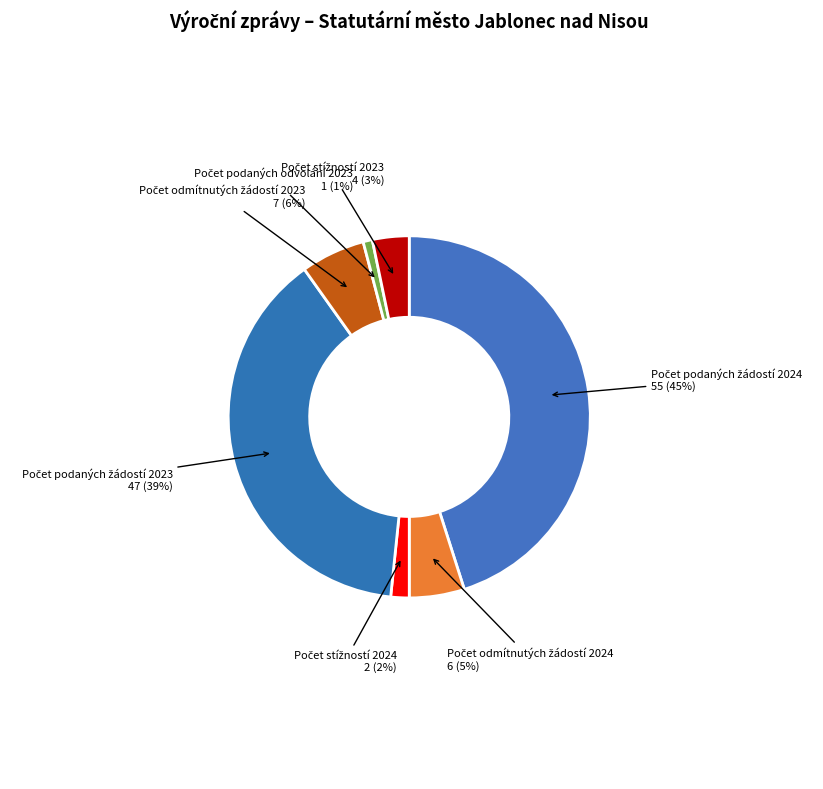

Is there any slice that represents more than half of the pie?

No